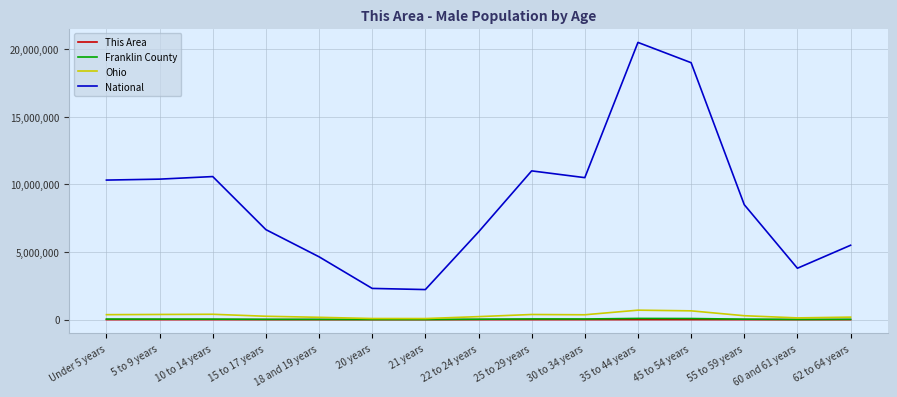

At how many categories does at least one series exceed 4366744?

12